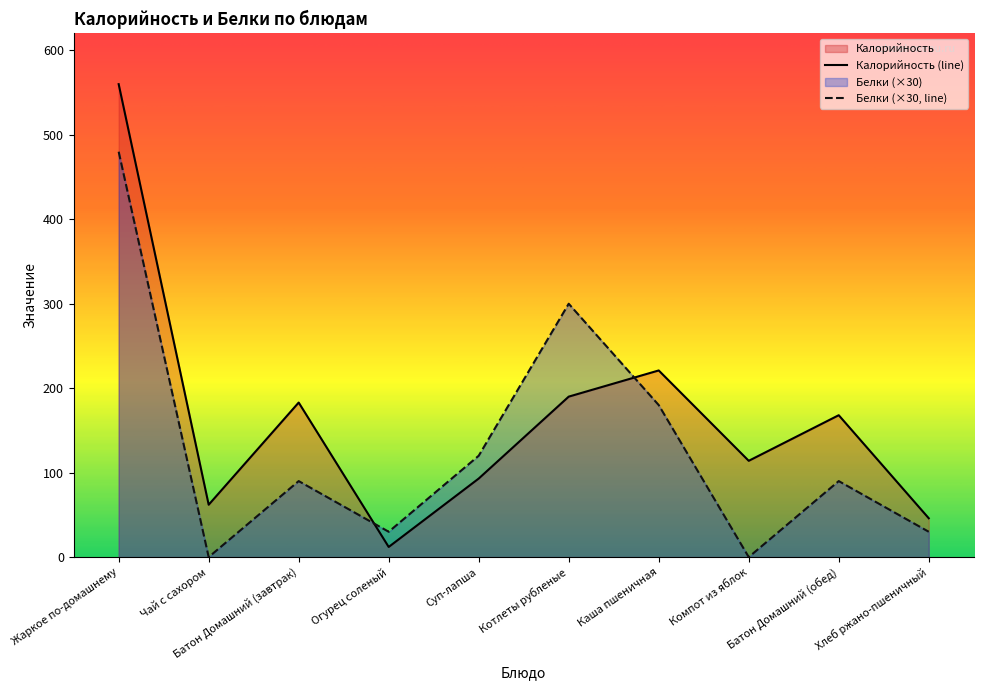

The value of Белки at Батон Домашний (обед) is 90. True or false?

True